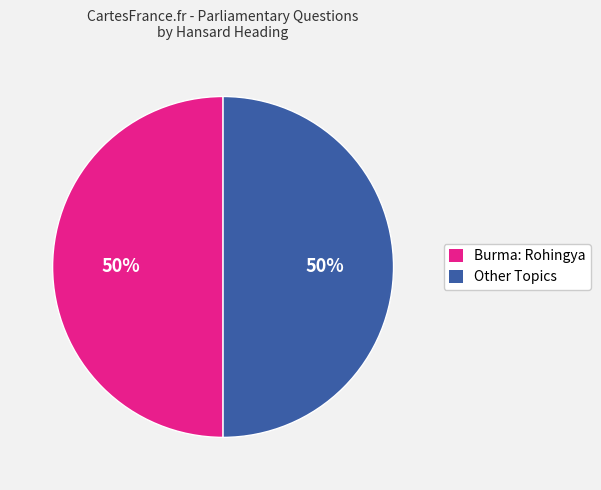

To the nearest percent, what is the average slice percentage?

50%